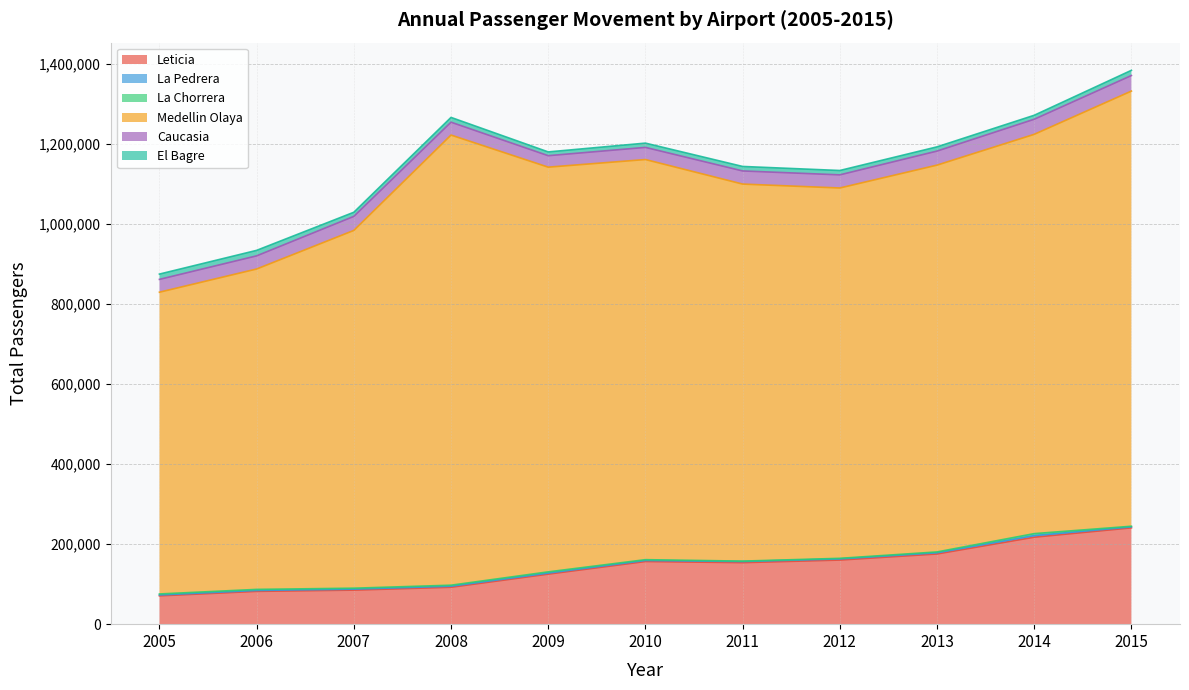

What is the maximum value for Leticia?

240790